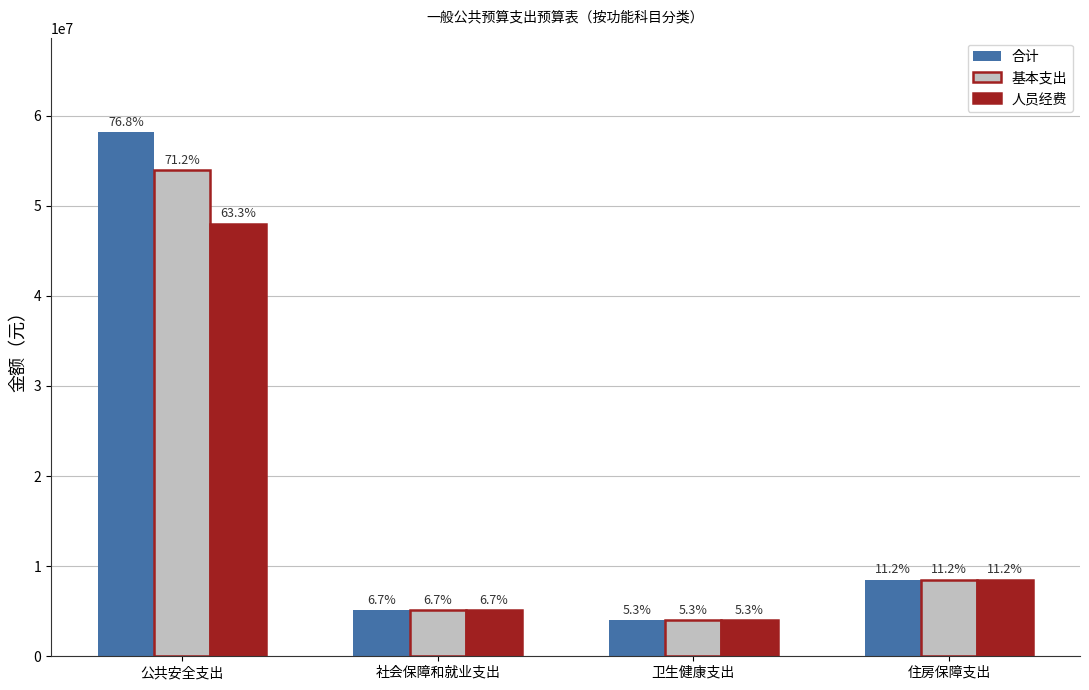

Reading left to right, what are all the values shown in this chart?

合计: 58168338.0	5100076.4	4007982.7	8487396.0
基本支出: 53947338.0	5100076.4	4007982.7	8487396.0
人员经费: 47984640.8	5100076.4	4007982.7	8487396.0